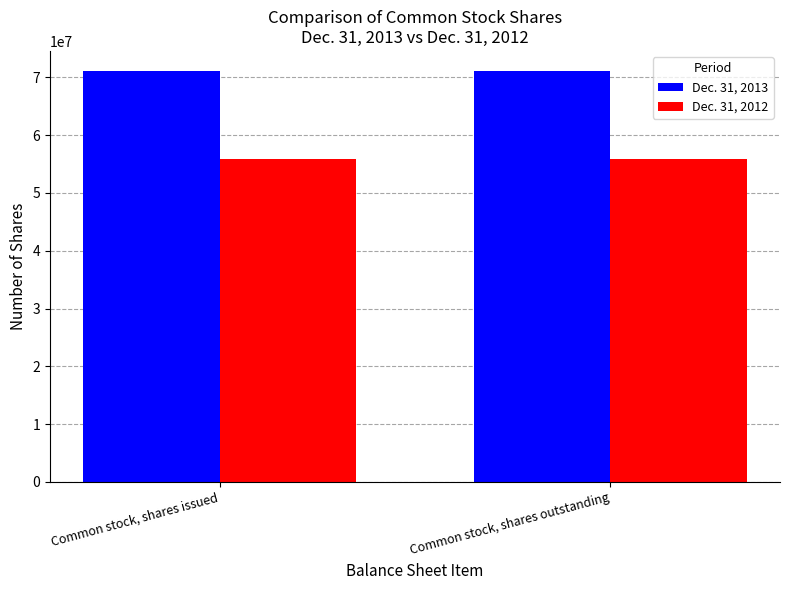

What is the spread (max minus min) of values at Common stock, shares issued?

15132053